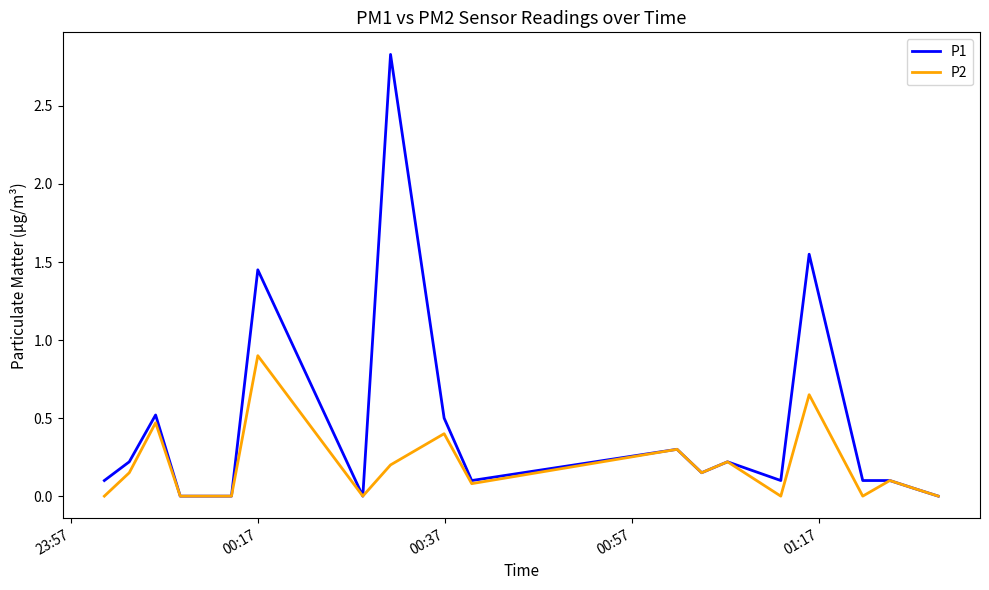

Which series has the largest total across all categories?

P1